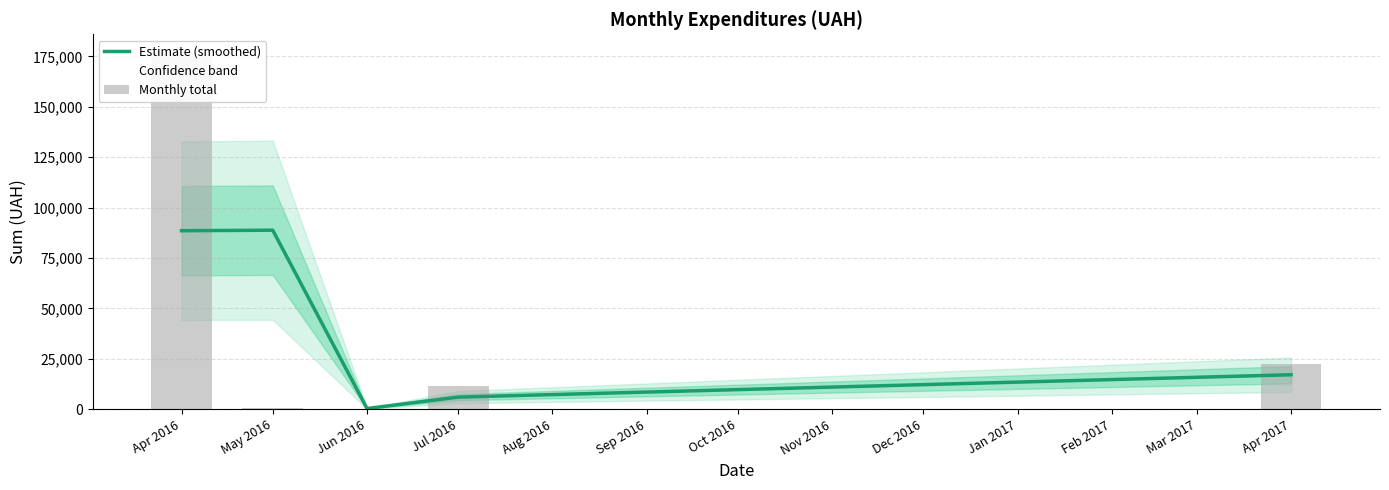

The Monthly total series shows 860.5 at May 2016. True or false?

False